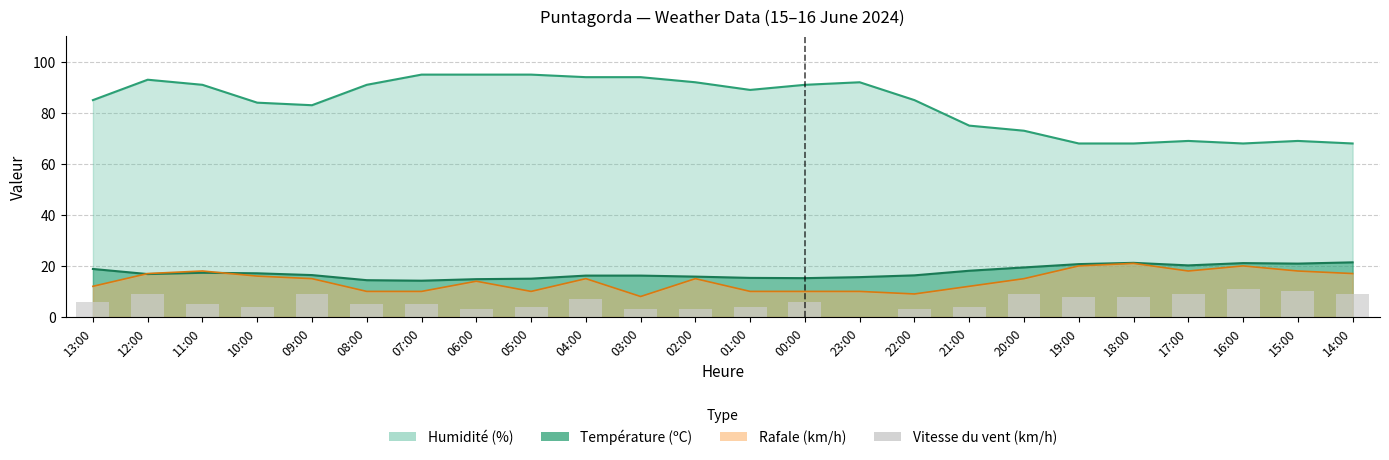

How many values are above zero?

23